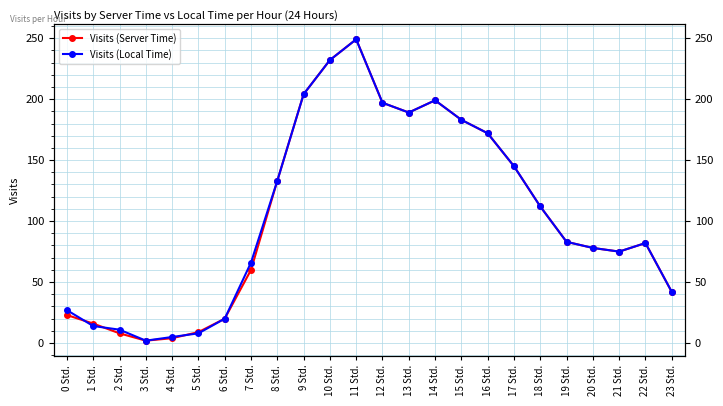

Rank the series at 2 Std. from lowest to highest value.

Visits (Server Time), Visits (Local Time)